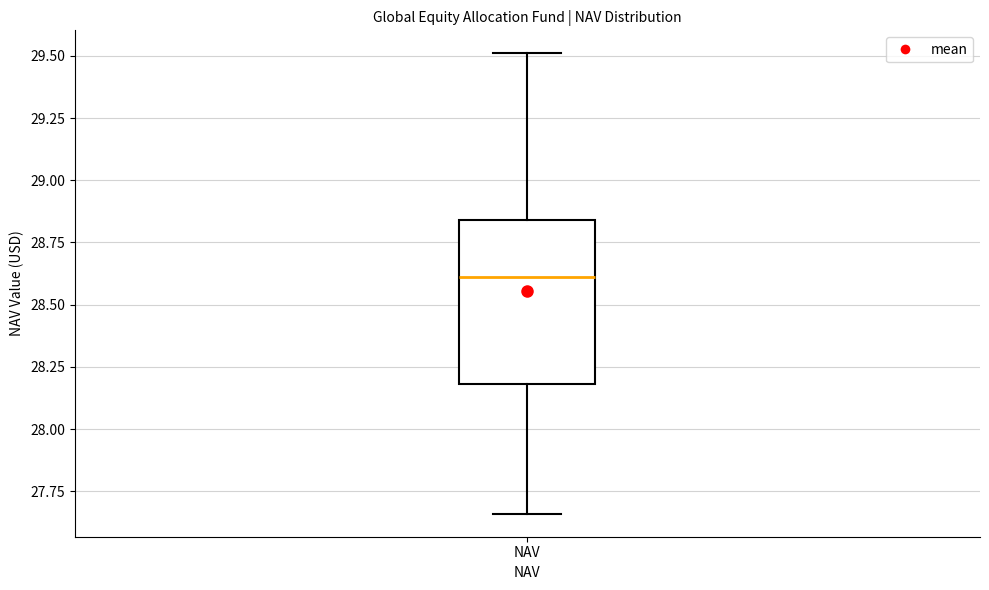

Where is the upper edge of the box for NAV on the y-axis? The values are not printed on the chart, so give them approximately, as read against the axis.

28.85